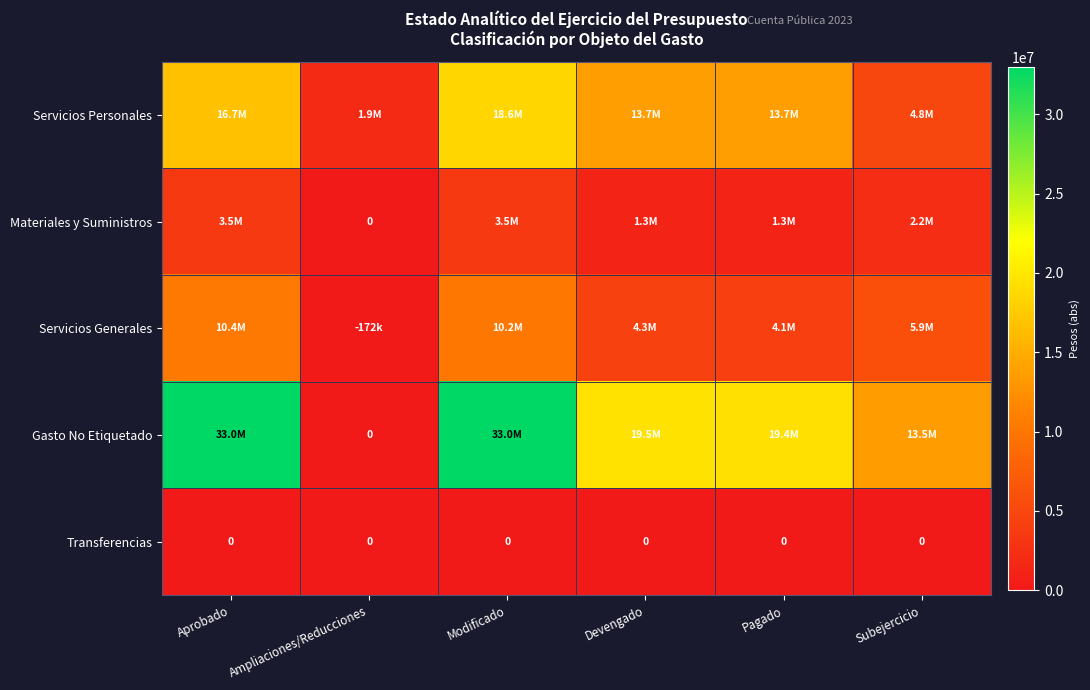

List the series in order of their peak value, lowest first.

Transferencias, Materiales y Suministros, Servicios Generales, Servicios Personales, Gasto No Etiquetado